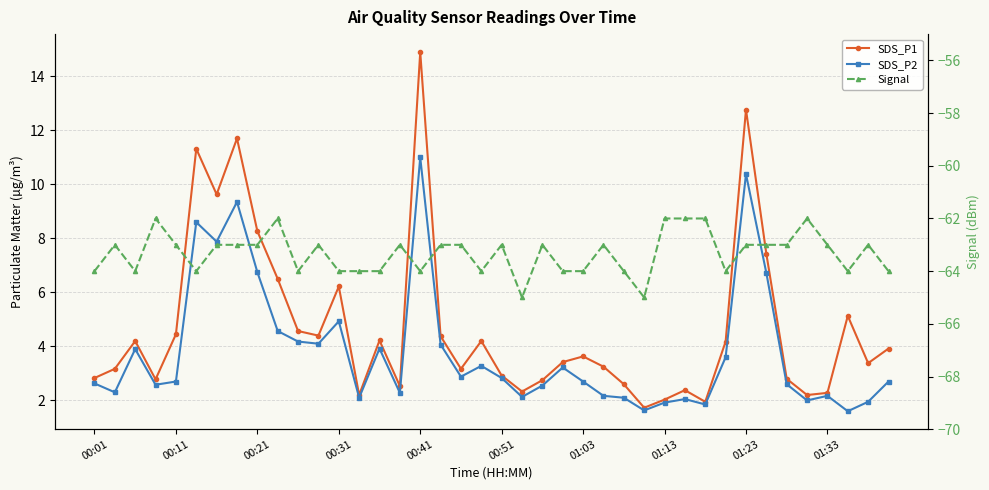

At 29, list the series in order from largest to smallest.

SDS_P1, SDS_P2, Signal